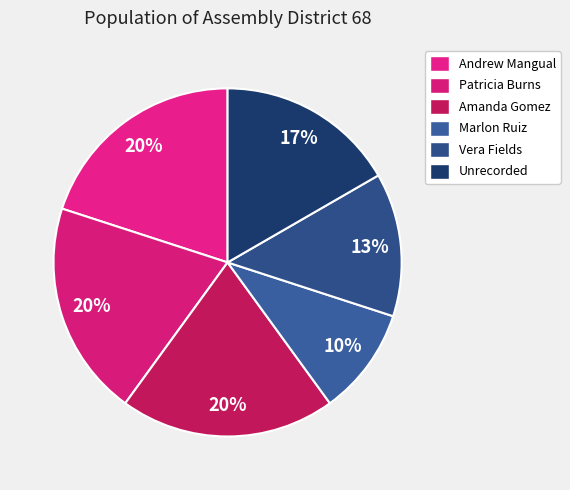

The Vera Fields slice represents 26% of the pie. True or false?

False